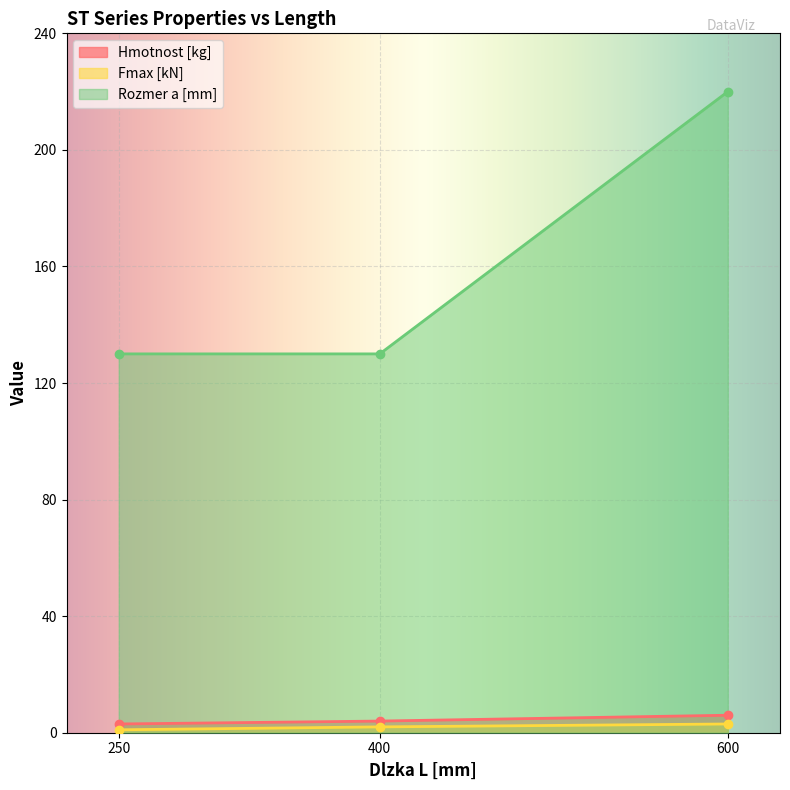

Rank the categories by Fmax [kN] value from lowest to highest.

250, 400, 600